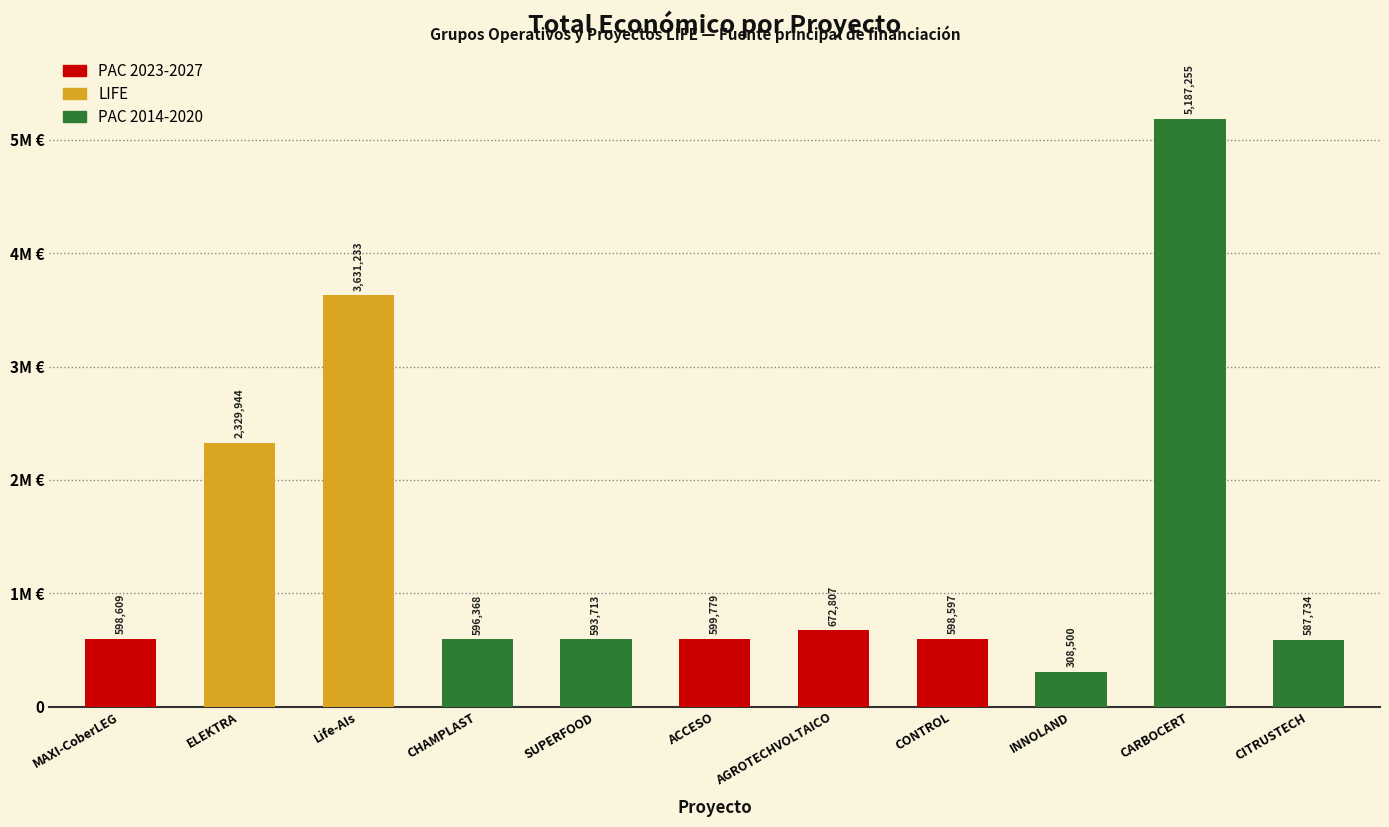

Does the chart contain any negative values?

No